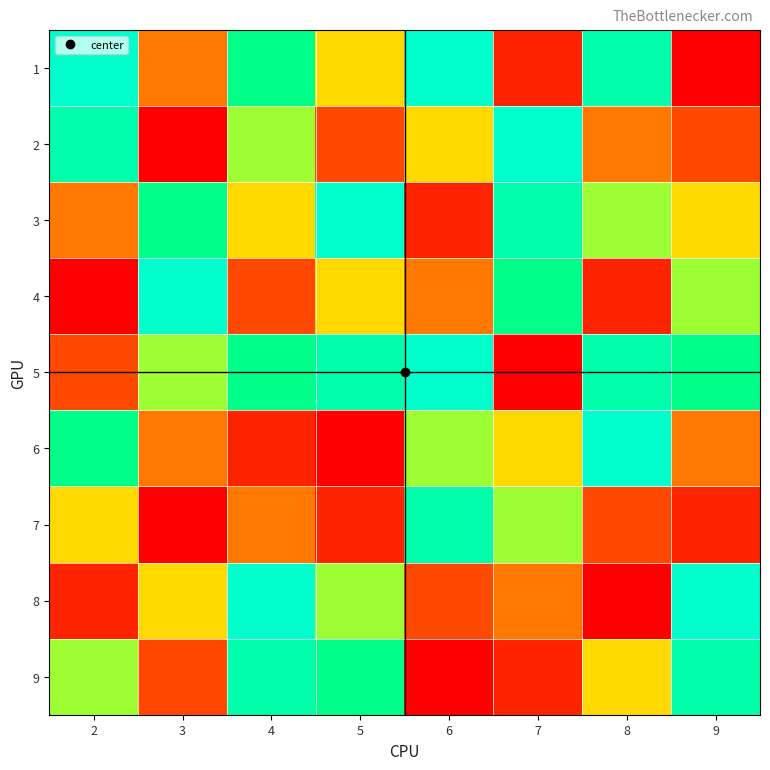

Which label corresponds to the largest value in the chart?

2